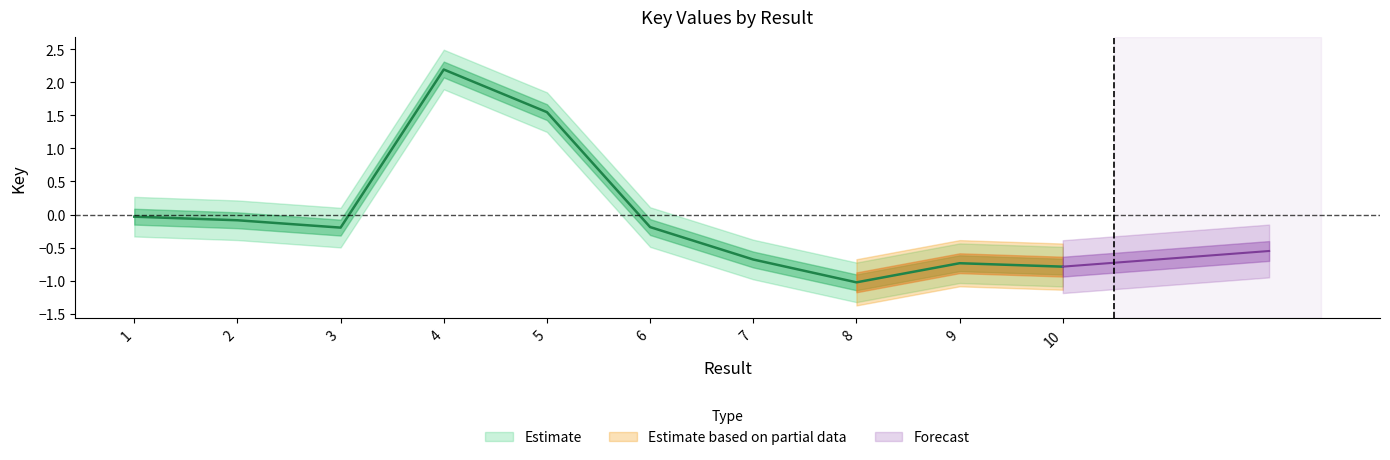

Does the chart display data point markers on the line(s)?

No